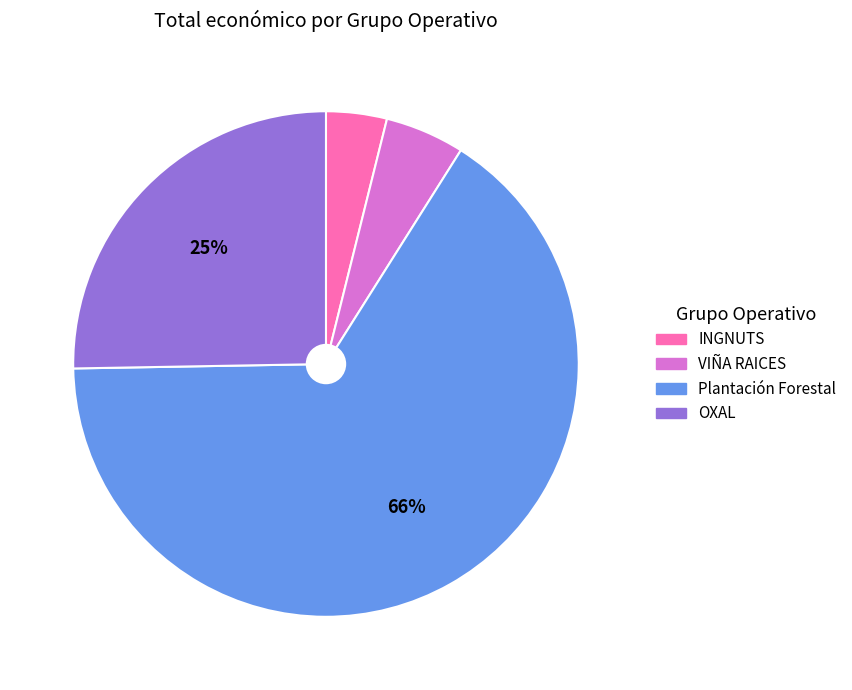

How many slices are in this pie chart?

4